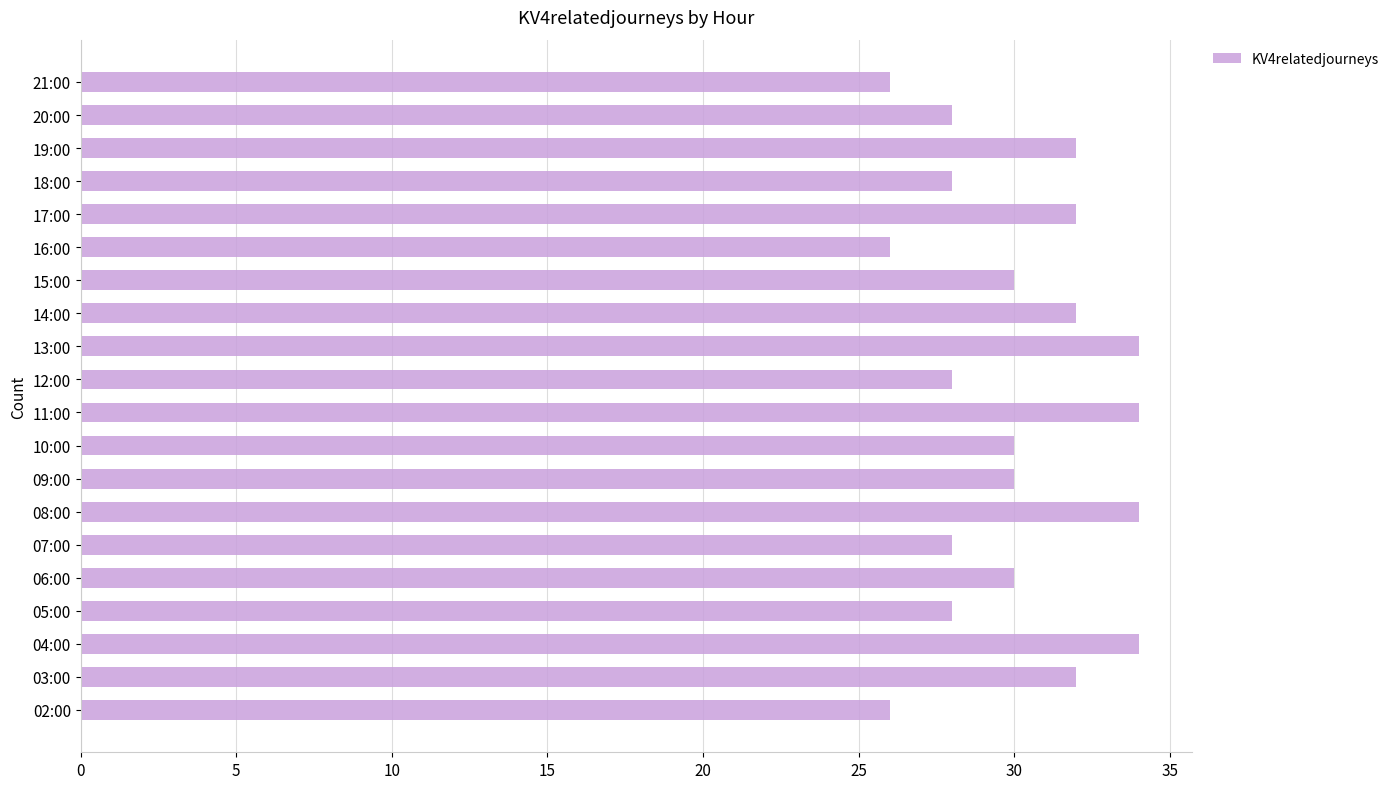

Which has a higher value, 14:00 or 10:00?

14:00